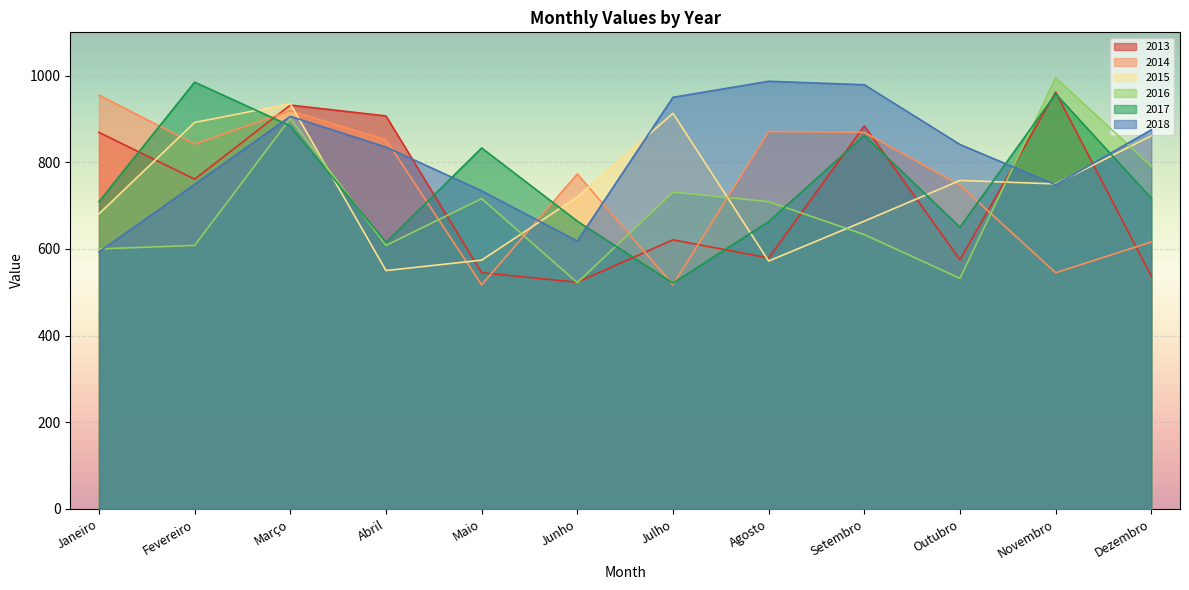

How many lines are shown in the chart?

6